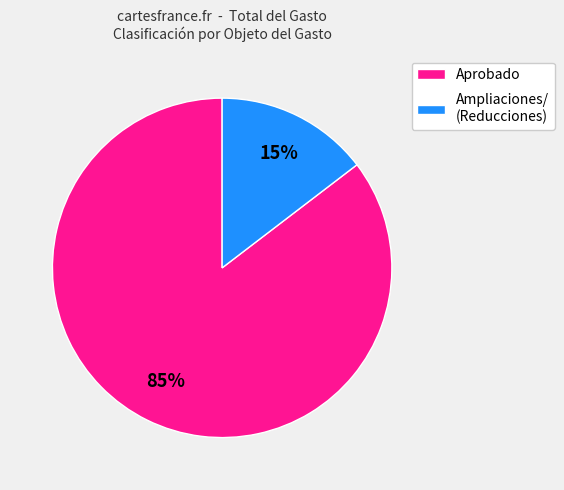

Which has a higher value, Aprobado or Ampliaciones/ (Reducciones)?

Aprobado